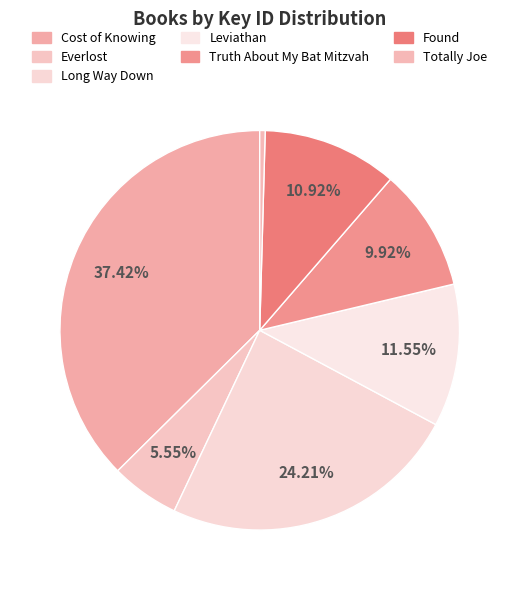

To the nearest percent, what percentage of the pie is Everlost?

6%